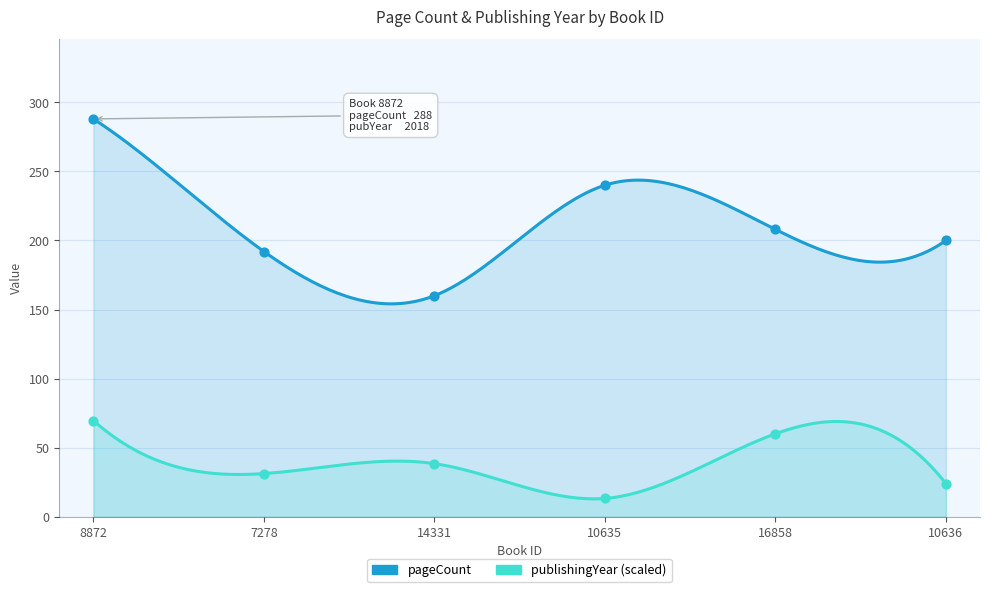

Which series has the largest total across all categories?

pageCount